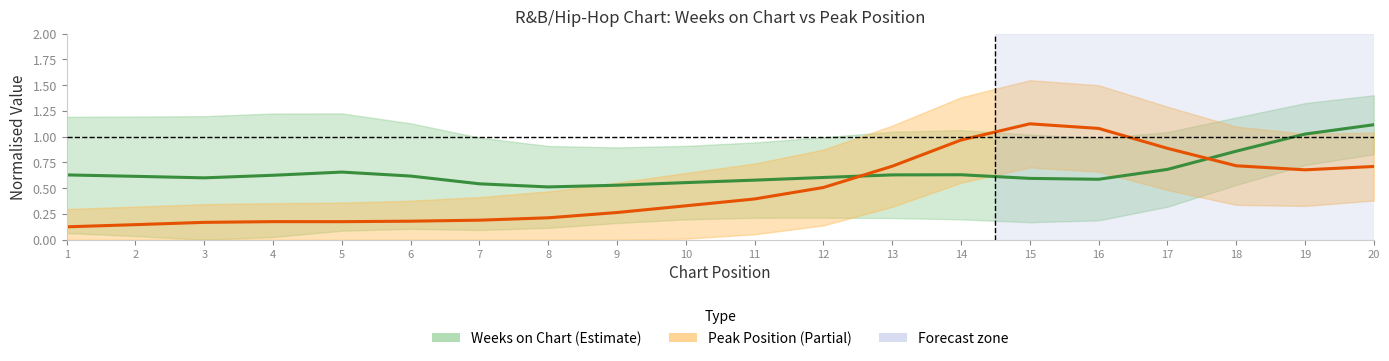

What is the average value of the Peak Position series?

0.5